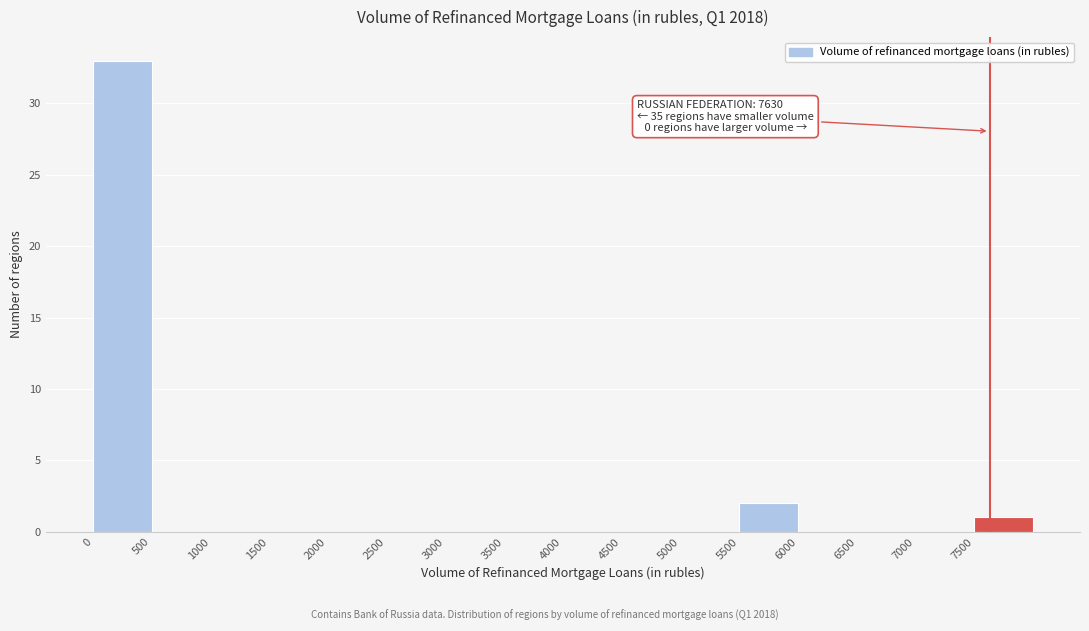

Which range on the x-axis has the tallest bar?

0 to 500